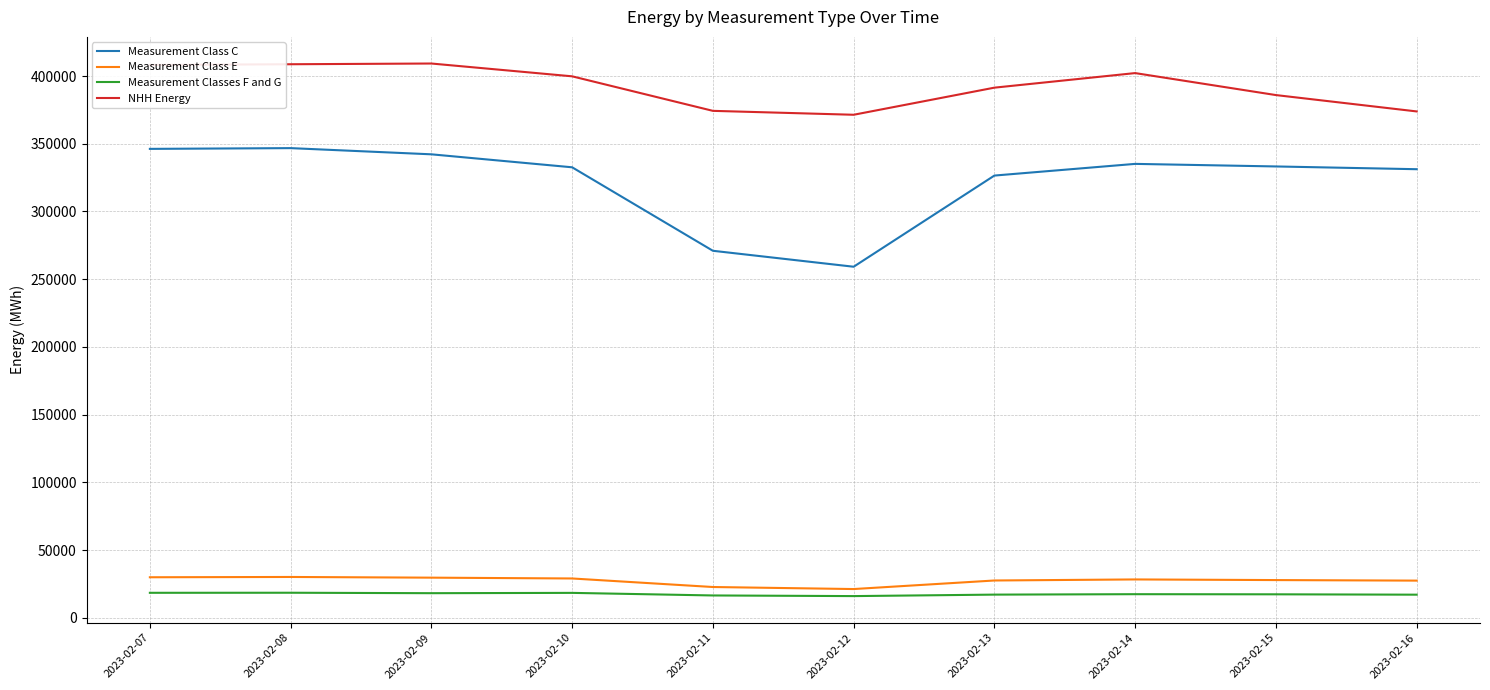

Which series has the largest total across all categories?

NHH Energy